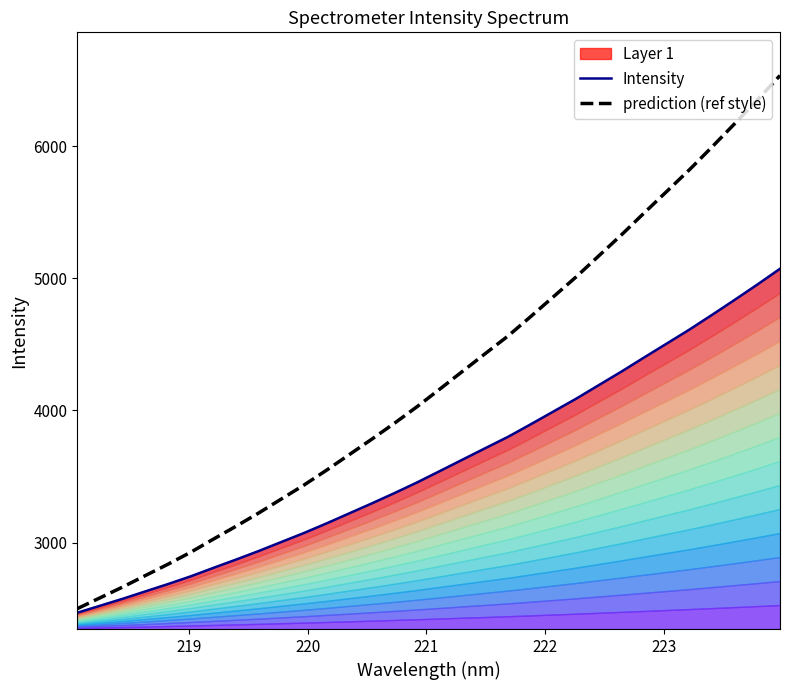

What is the minimum value for prediction (ref style)?

2498.9